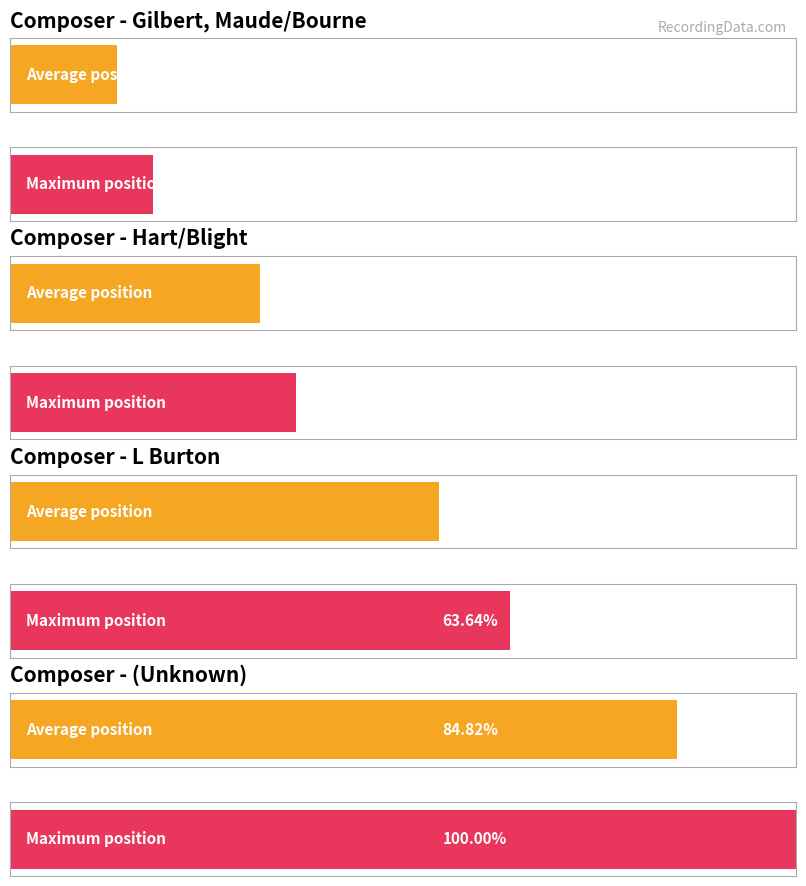

Is the value of Average utilization at Gilbert, Maude/Bourne greater than the value of Maximum utilization at ?

No